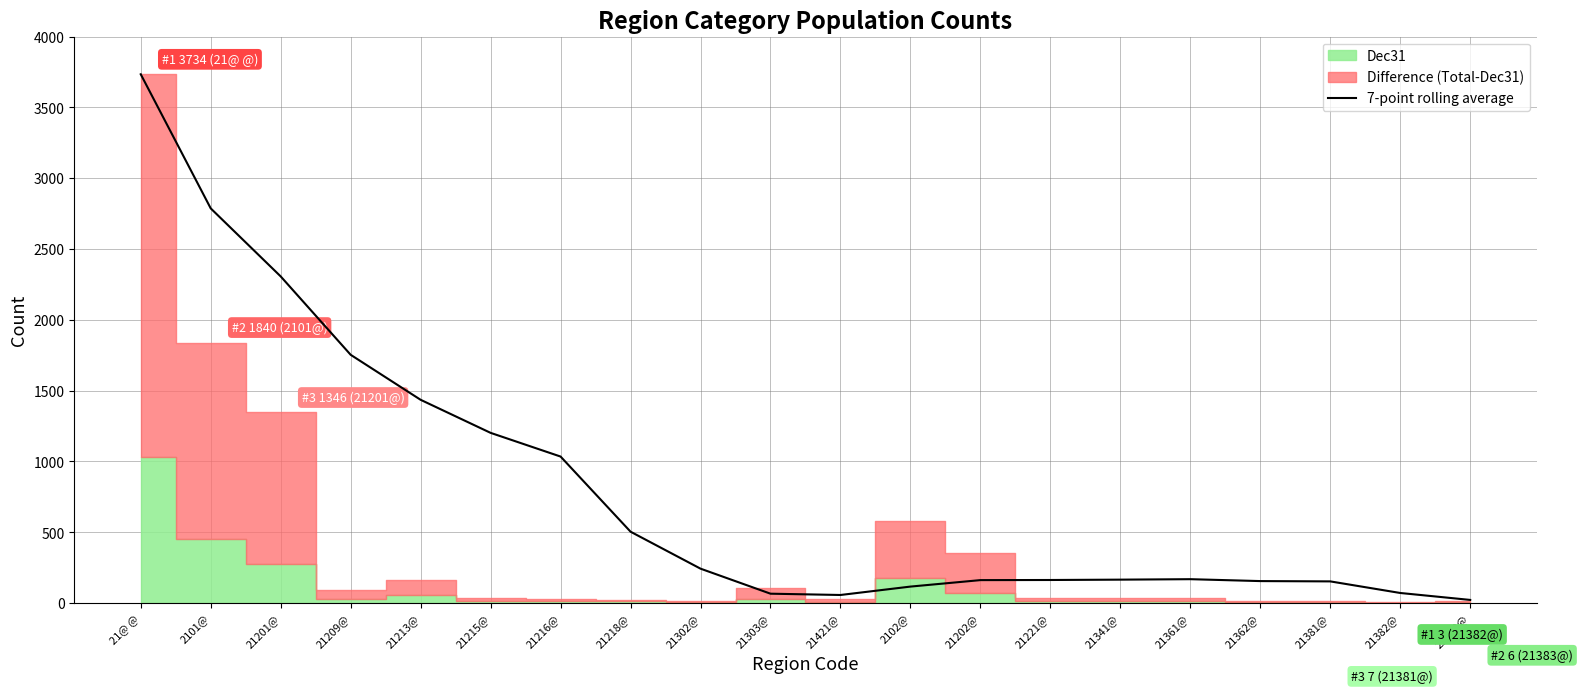

Reading right to left, list all the values displayed in this chart.

21383@=22.4	21382@=71.4	21381@=153.3	21362@=155.4	21361@=168.9	21341@=165.6	21221@=163.1	21202@=162.3	2102@=116.6	21421@=57.3	21303@=66.4	21302@=243.1	21218@=504.1	21216@=1034.7	21215@=1202.0	21213@=1435.4	21209@=1753.2	21201@=2306.7	2101@=2787.0	21@ @=3734.0